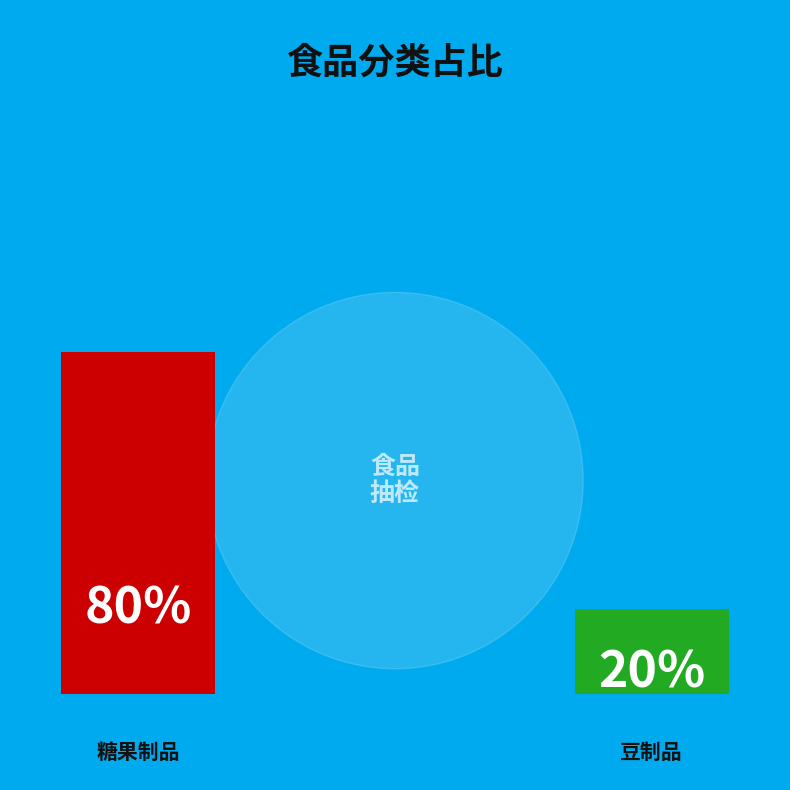

How many slices are in this pie chart?

2